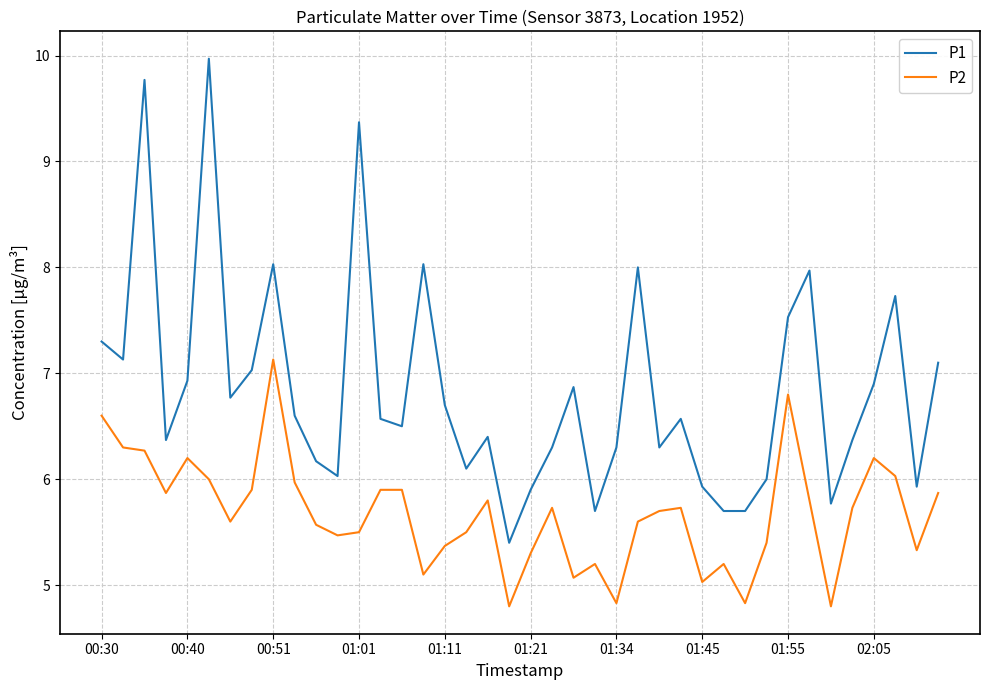

True or false: P1 and P2 intersect in this chart.

False